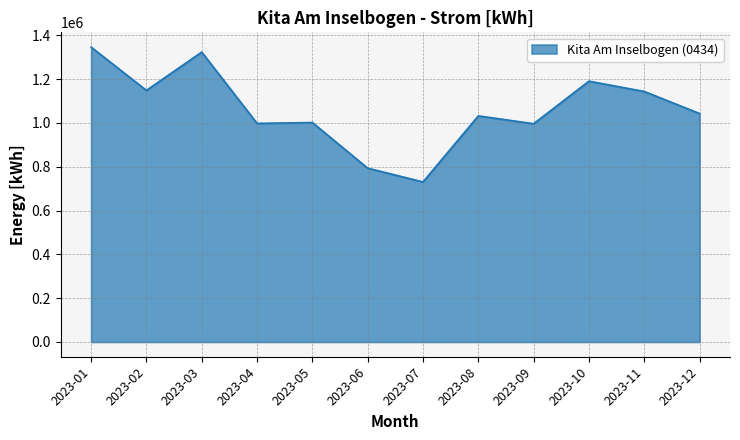

At which label does the data first exceed 1043288?

2023-01